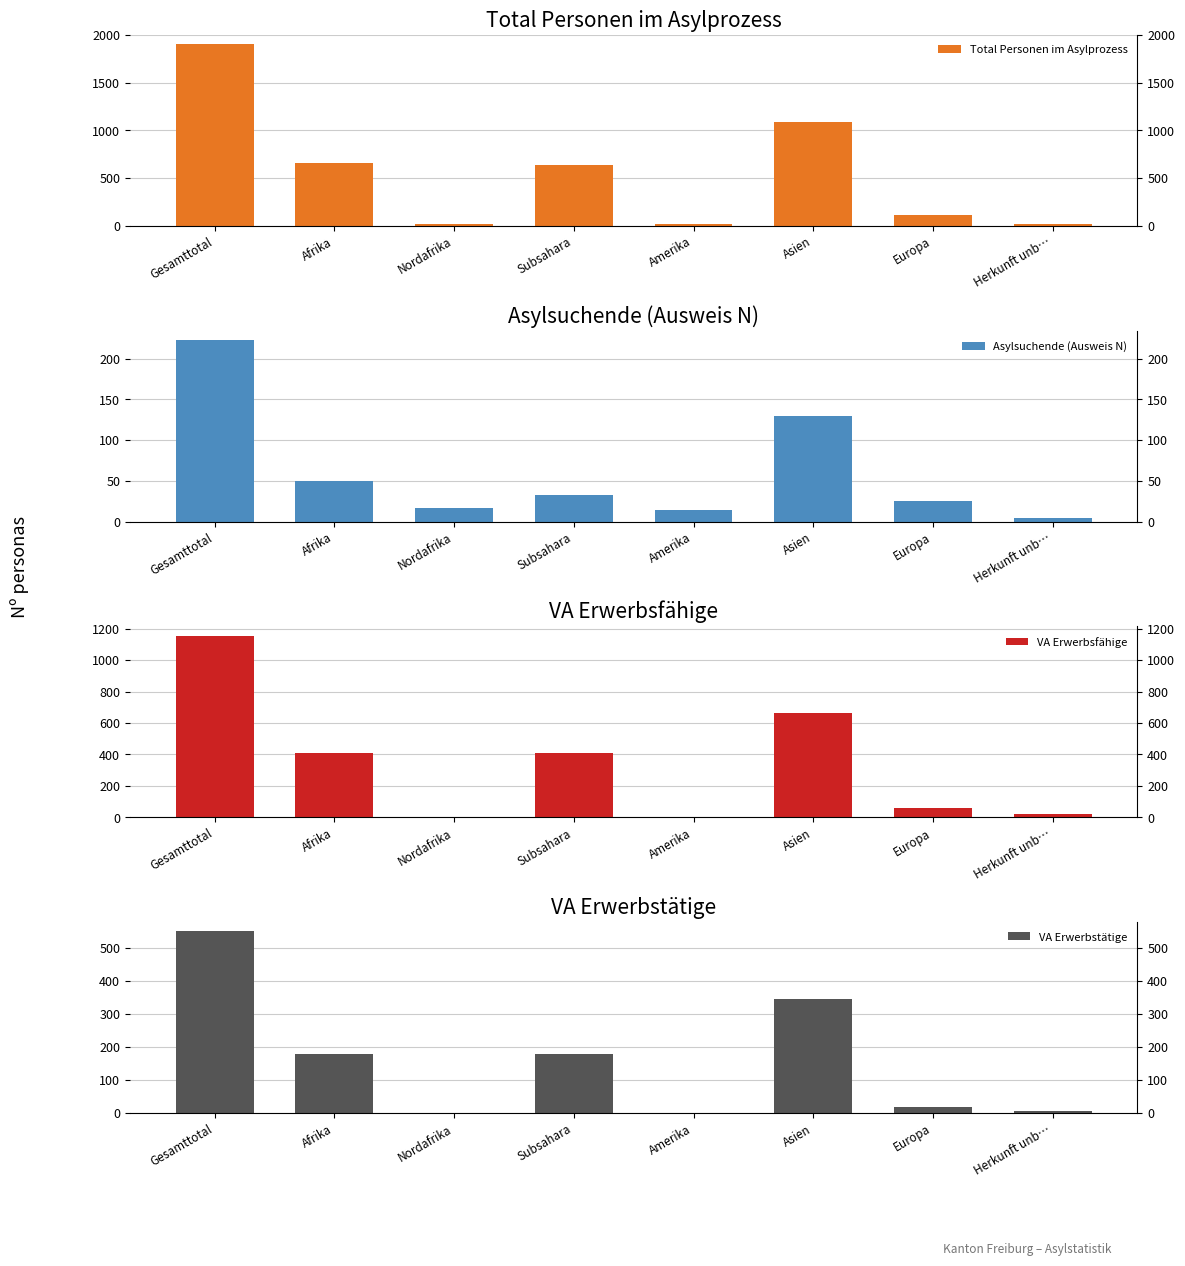

What is the difference between the Total Personen im Asylprozess values at Subsahara and Europa?

524